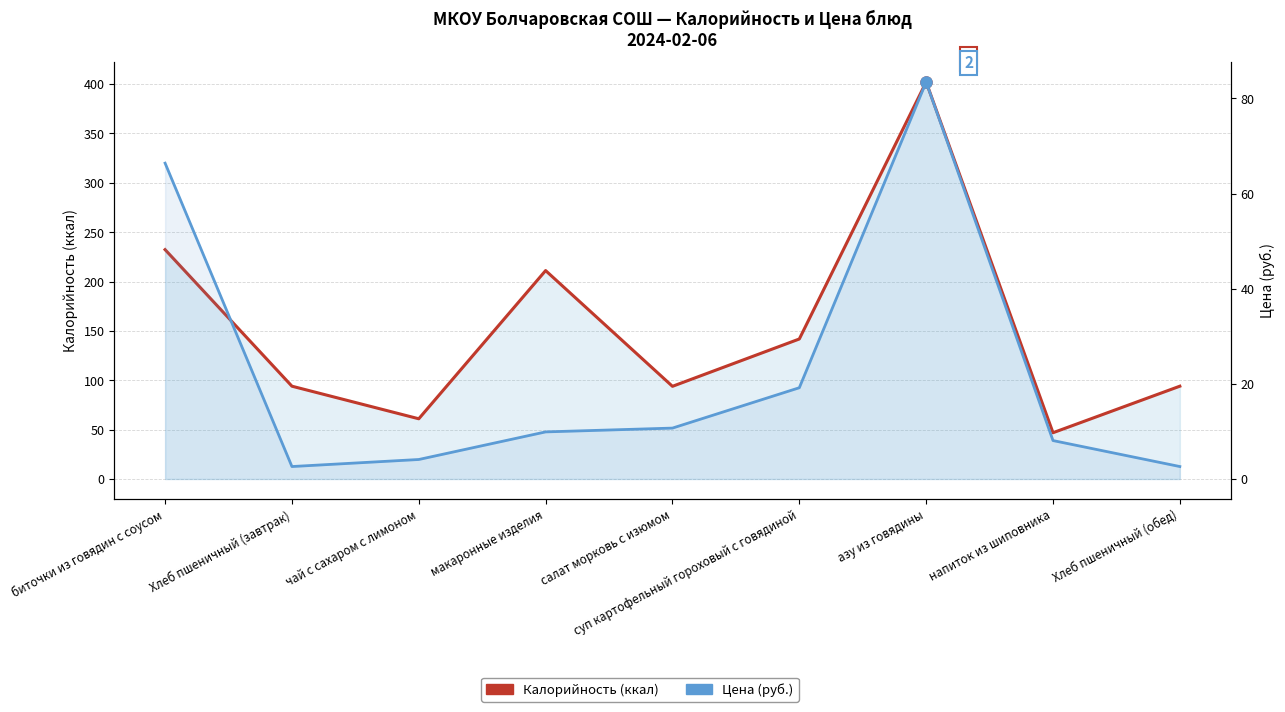

True or false: Калорийность (ккал) and Цена (руб.) cross at least once.

False